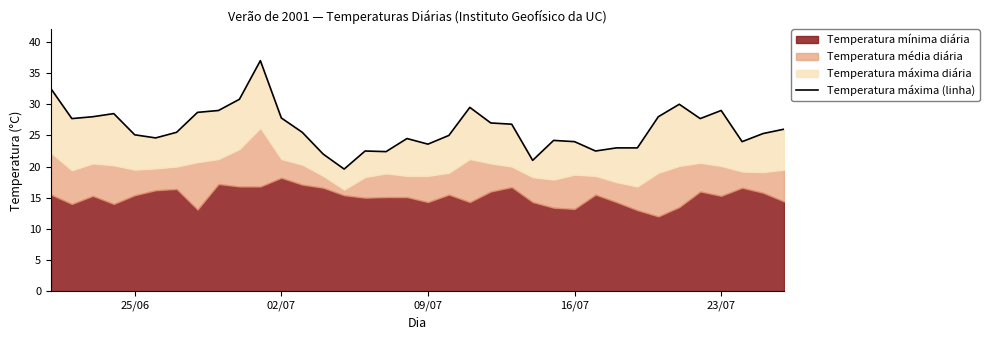

What is the sum of all values?

941.3